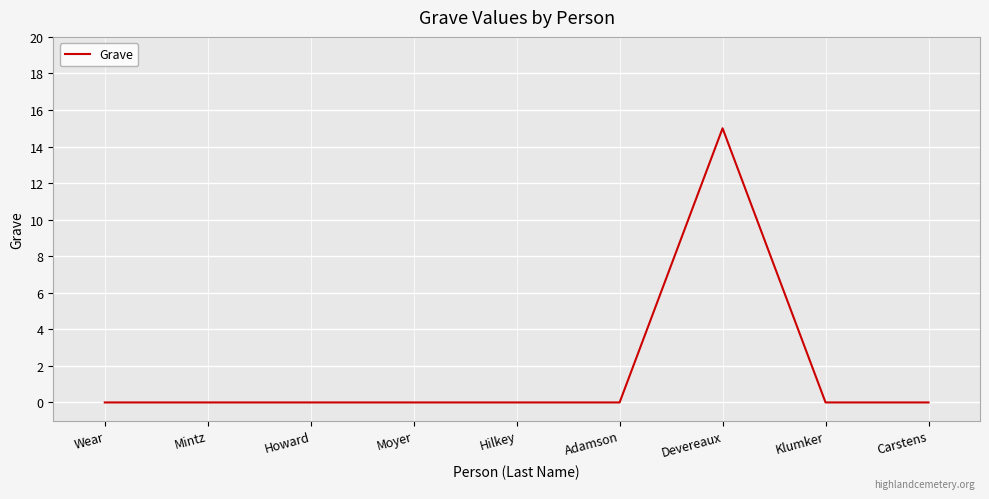

Which category has the highest value across all series?

Devereaux